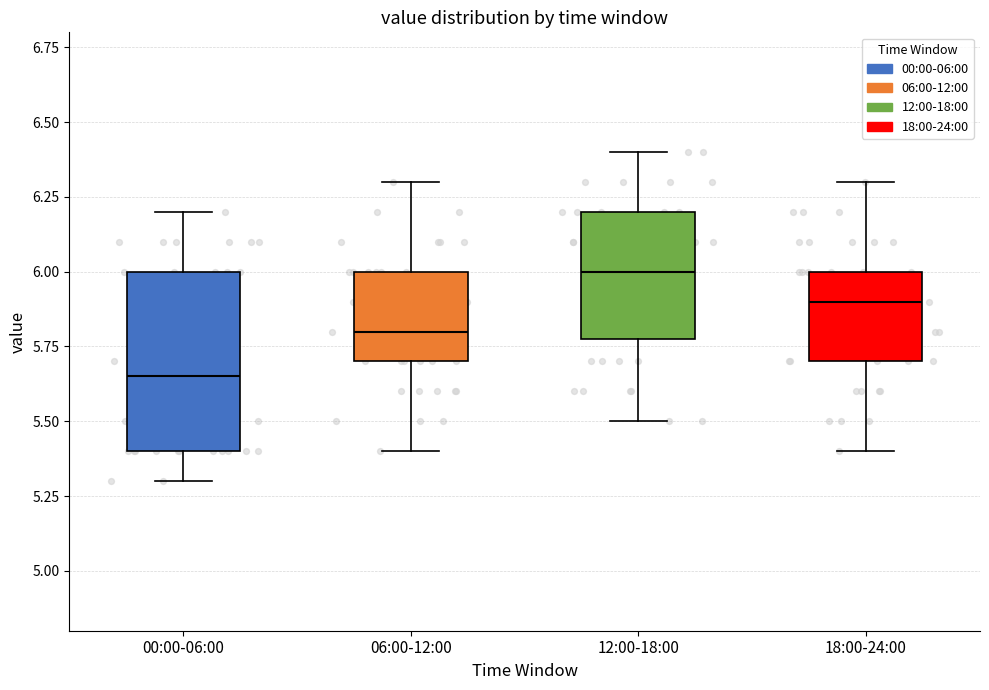

Reading left to right, read every box against the y-axis: the position of its median line, the range the box covers, and the ends of its whiskers. The values are not printed on the chart, so give them approximately, as read against the axis.

00:00-06:00: median 5.65, box 5.40 to 6.00, whiskers 5.30 to 6.20
06:00-12:00: median 5.80, box 5.70 to 6.00, whiskers 5.40 to 6.30
12:00-18:00: median 6.00, box 5.80 to 6.20, whiskers 5.50 to 6.40
18:00-24:00: median 5.90, box 5.70 to 6.00, whiskers 5.40 to 6.30